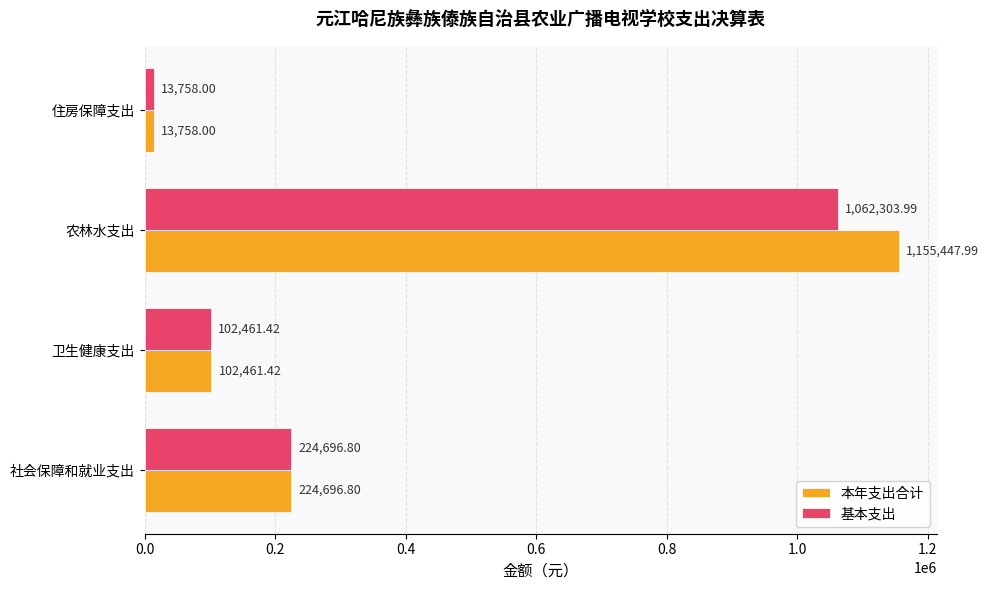

At which label is 基本支出 closest to 538030?

社会保障和就业支出